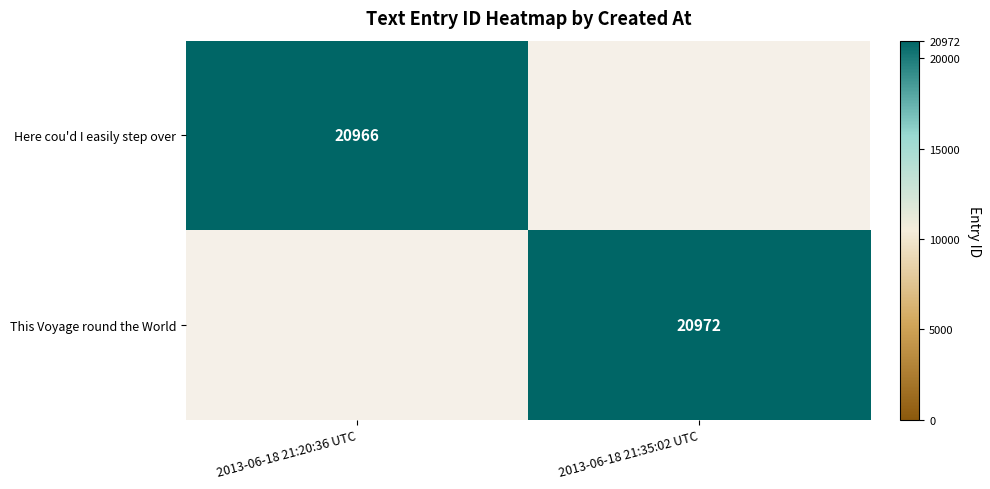

Which label corresponds to the smallest value in the chart?

2013-06-18 21:20:36 UTC